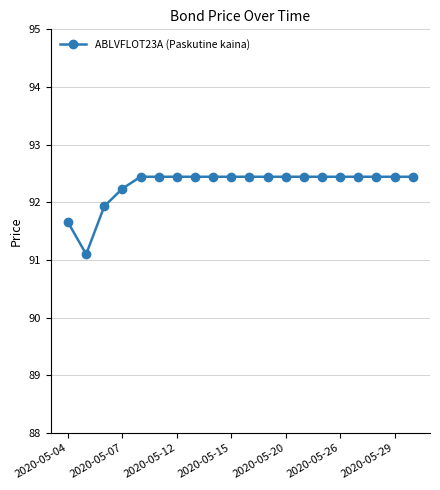

How many lines are shown in the chart?

1